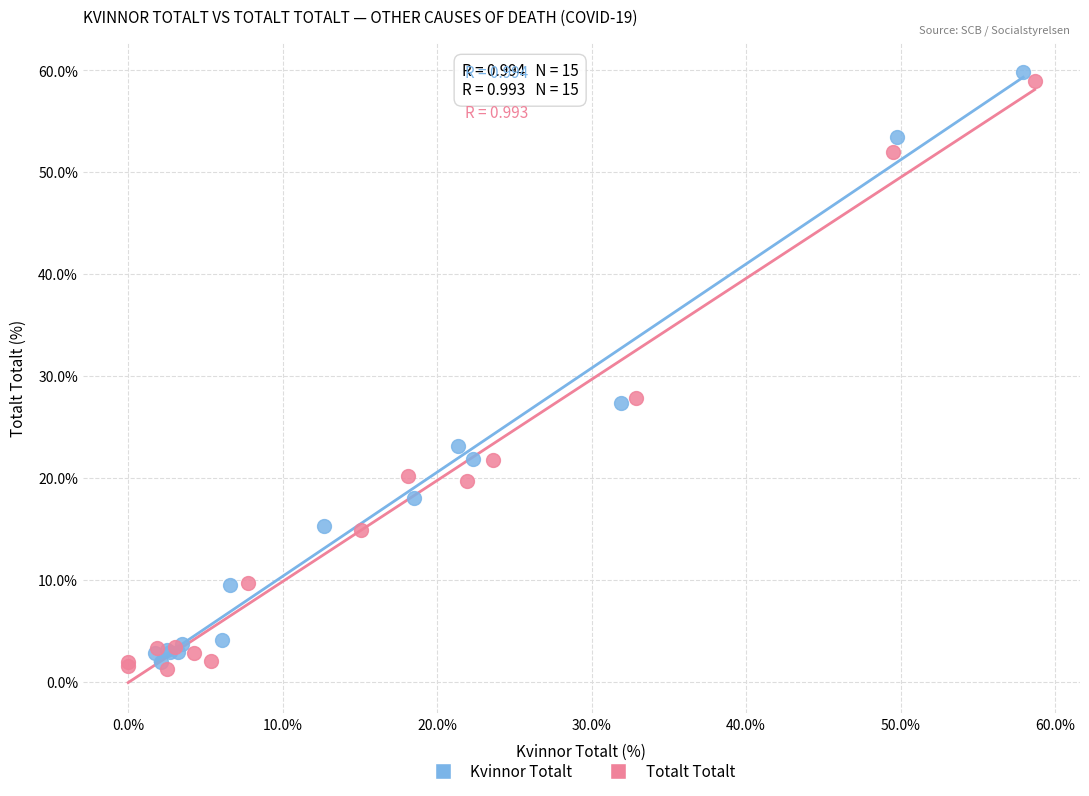

What are all the series names shown in the legend?

Kvinnor Totalt, Totalt Totalt